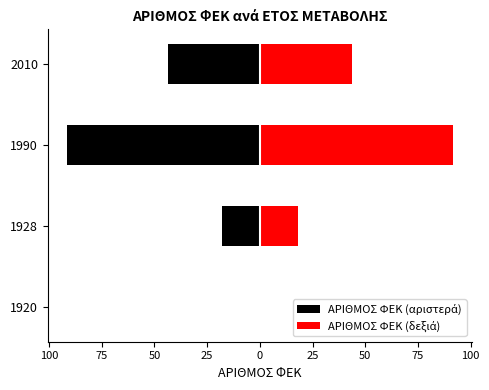

Reading left to right, extract all data points from this chart.

ΑΡΙΘΜΟΣ ΦΕΚ (αριστερά): 0.0	-18.0	-91.5	-43.5
ΑΡΙΘΜΟΣ ΦΕΚ (δεξιά): 0.0	18.0	91.5	43.5